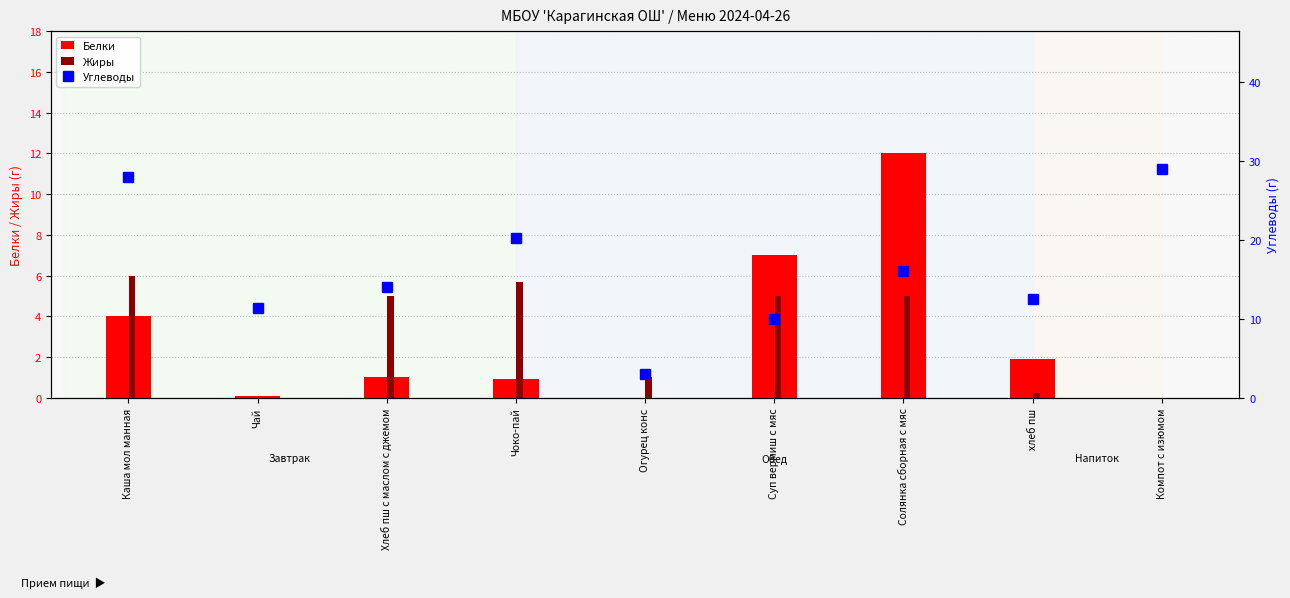

Does the chart contain any negative values?

No